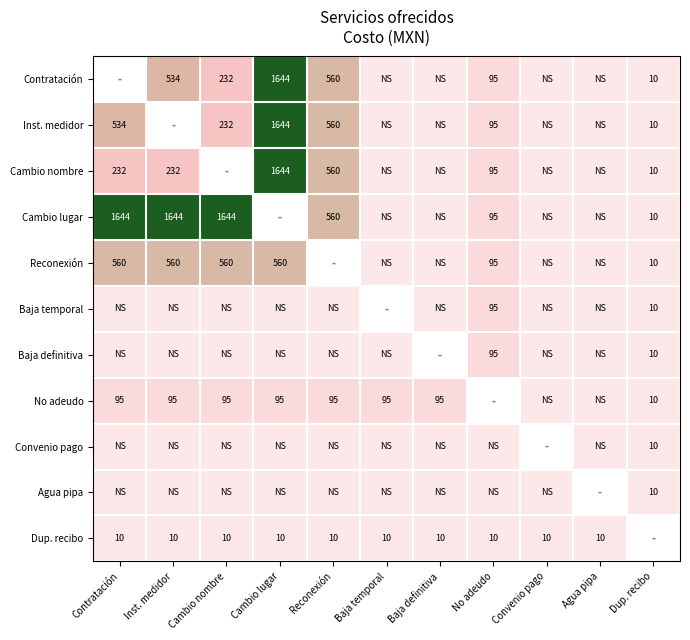

The No adeudo series shows 158.0 at Cambio lugar. True or false?

False